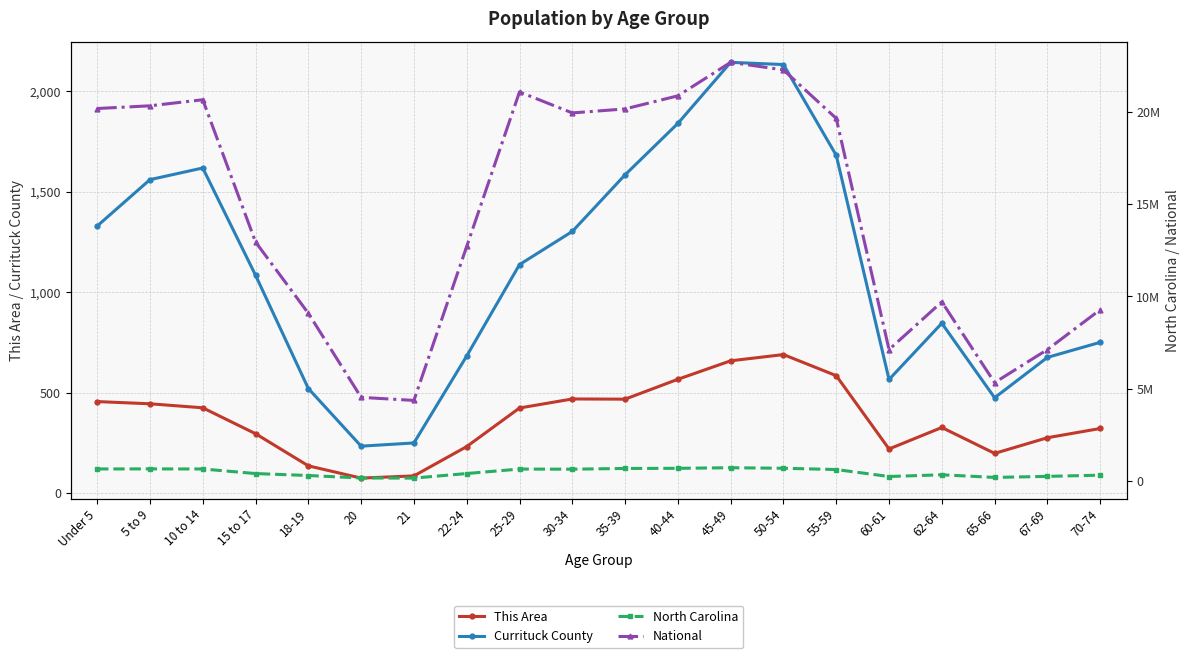

What is the difference between the maximum and minimum values in the This Area series?

615